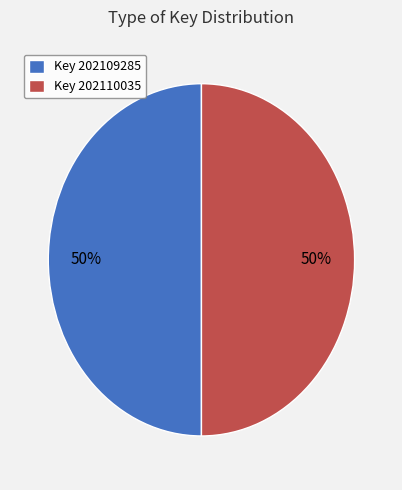

Count the number of slices in the pie.

2